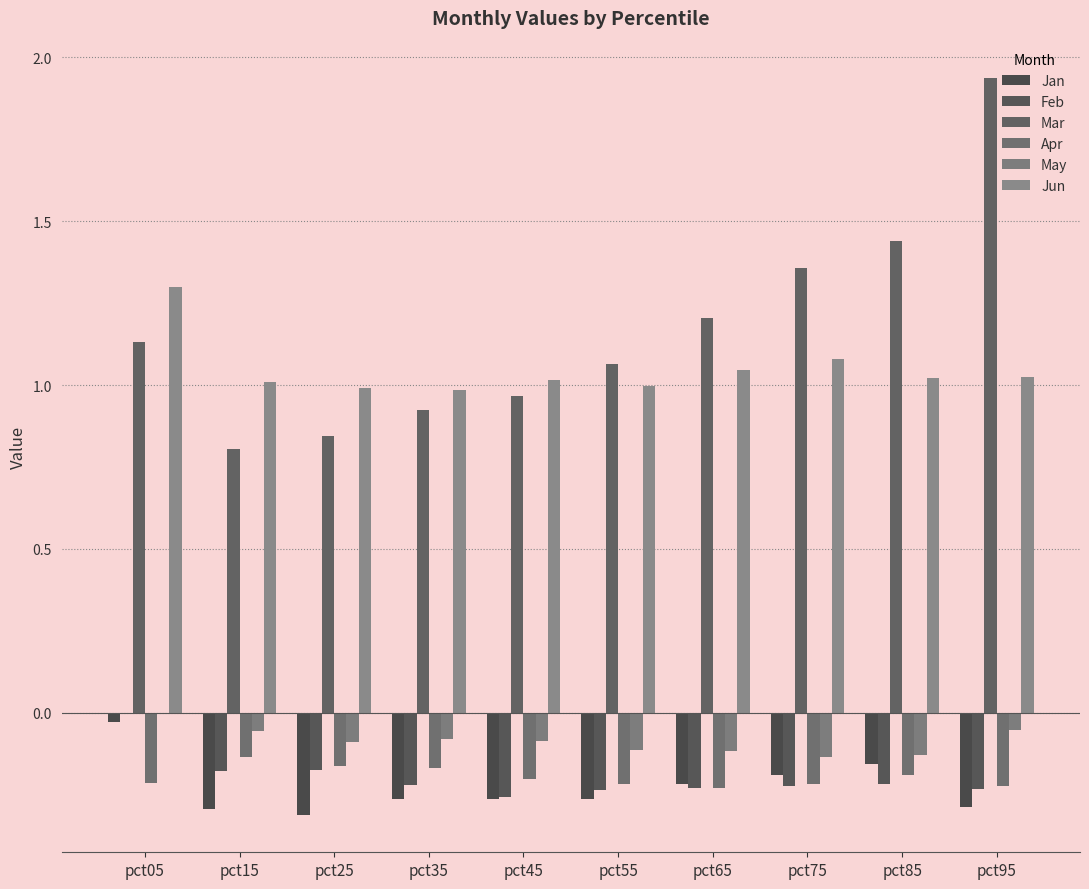

Count the number of data series in this chart.

6